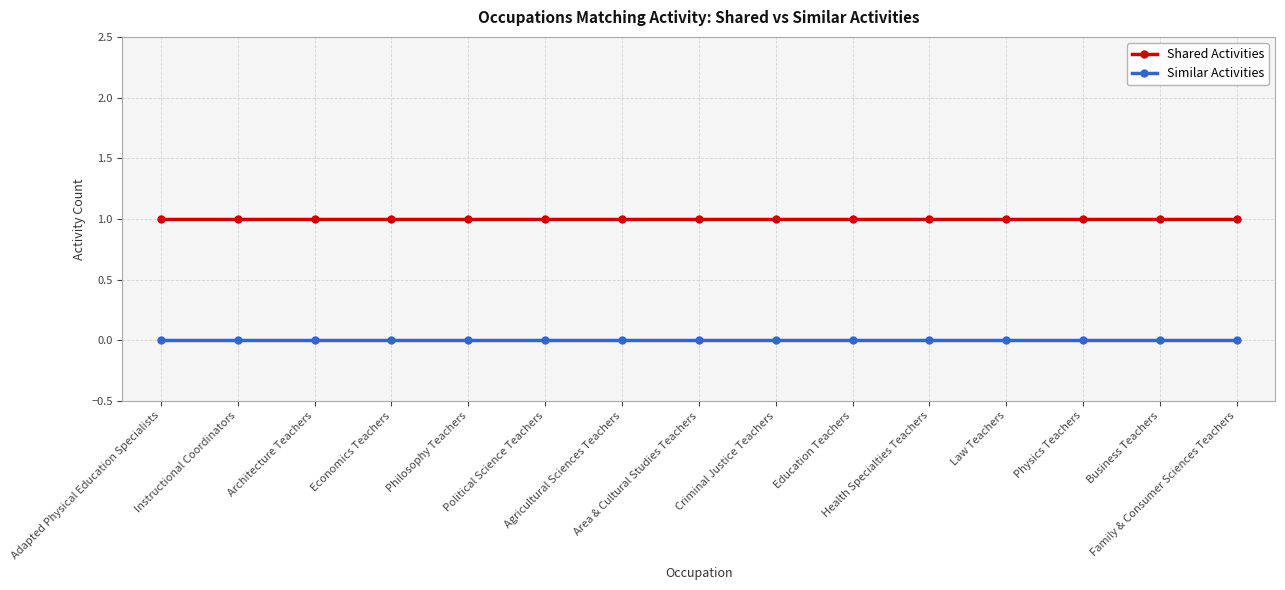

Is this an area chart (filled region under the line)?

No